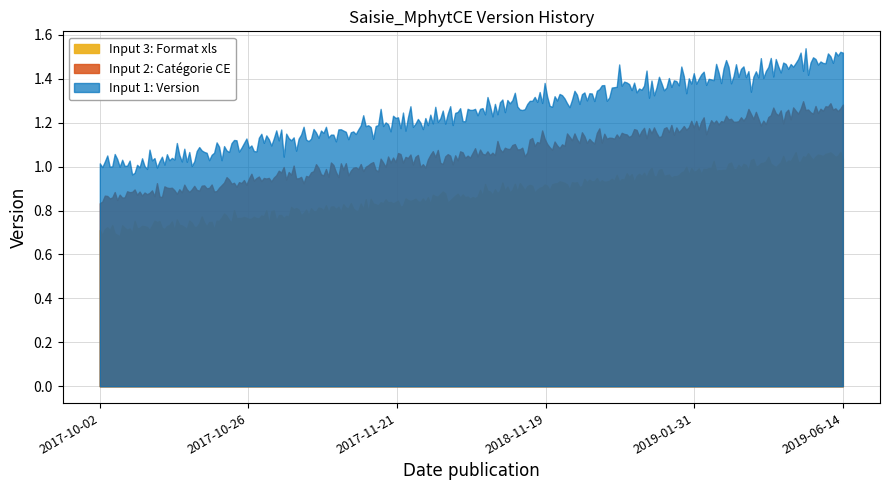

What is the change in value from 2017-10-02 to 2019-01-31?

+0.4